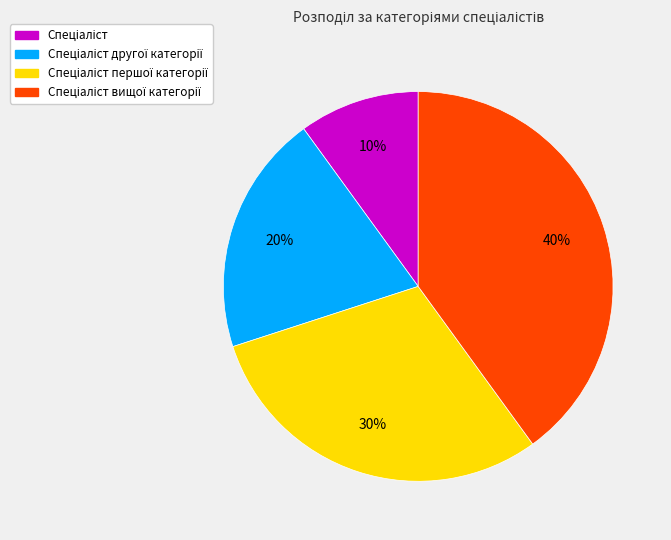

Is there a majority slice in this chart?

No